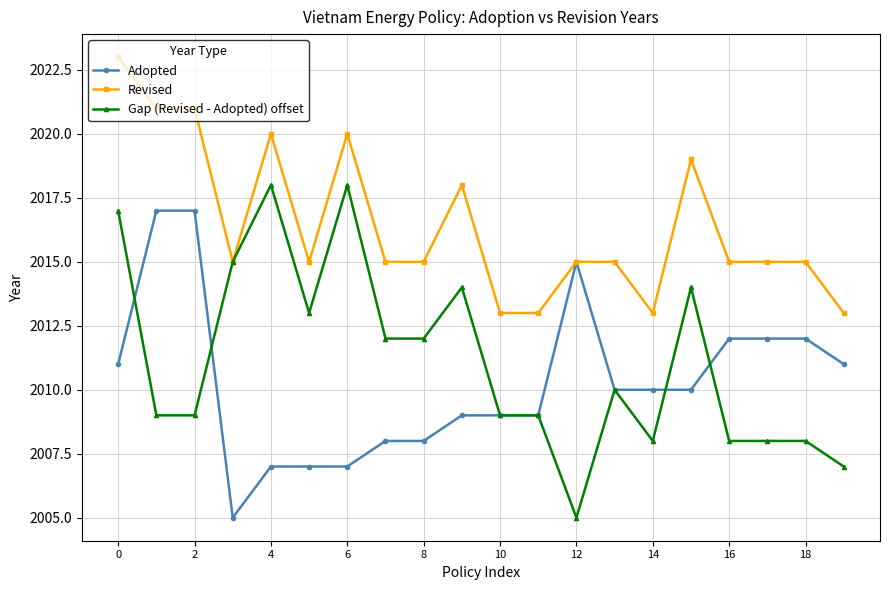

True or false: Revised has more than 1 points higher than both neighbors.

True